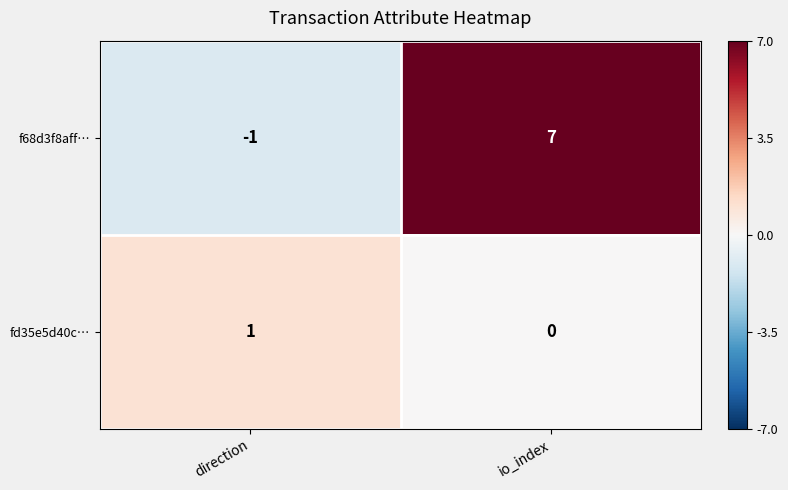

Count the number of categories in the chart.

2